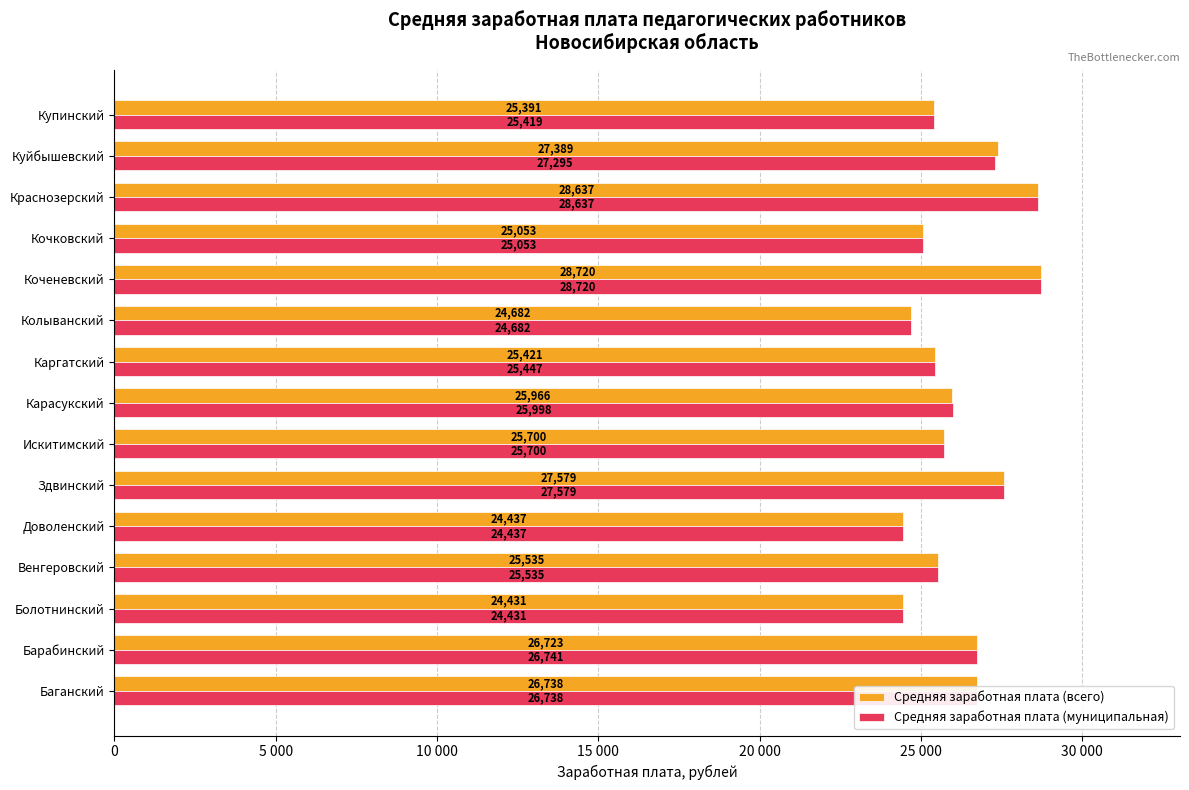

What are all the series names shown in the legend?

Средняя заработная плата (всего), Средняя заработная плата (муниципальная)